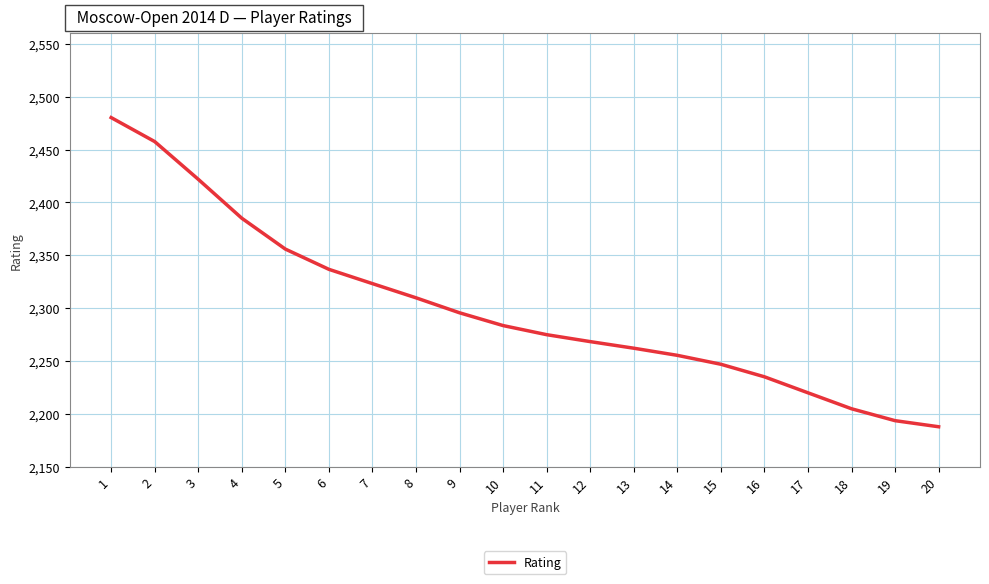

What is the sum of all values?

45998.0